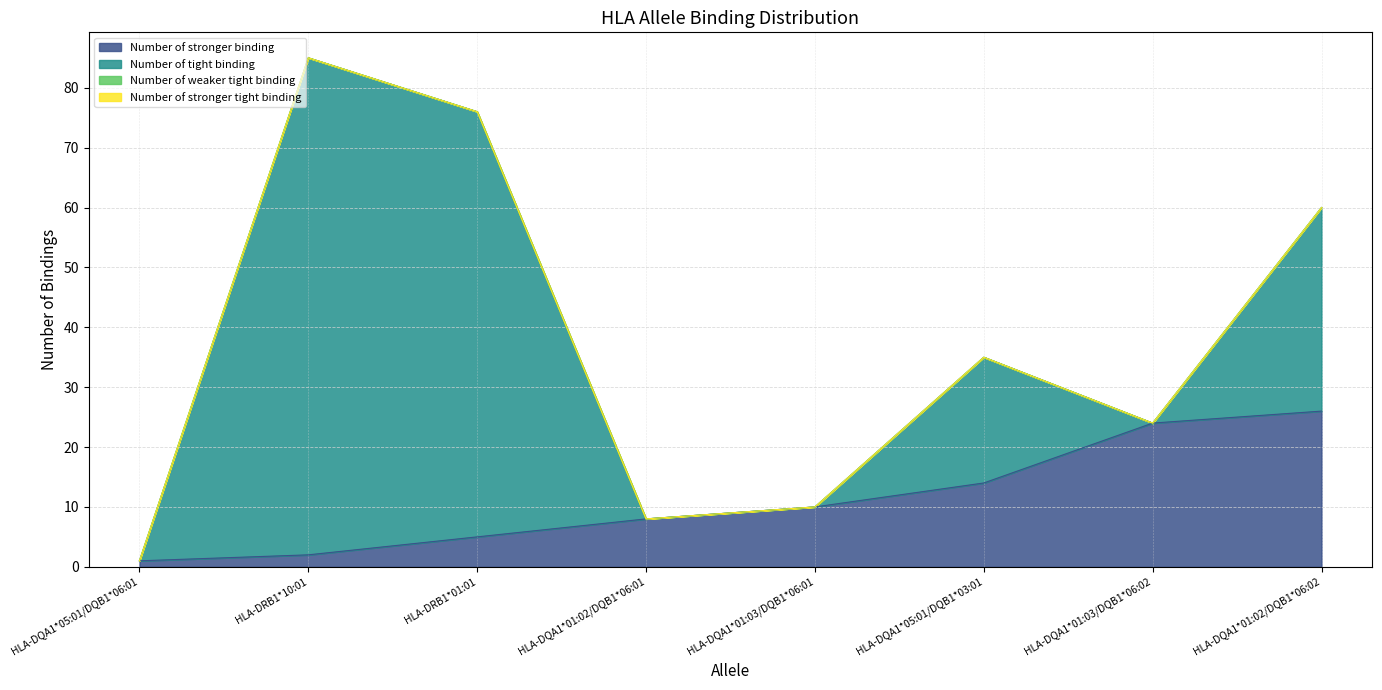

What is the difference between the maximum and second lowest values in the Number of stronger binding series?

24